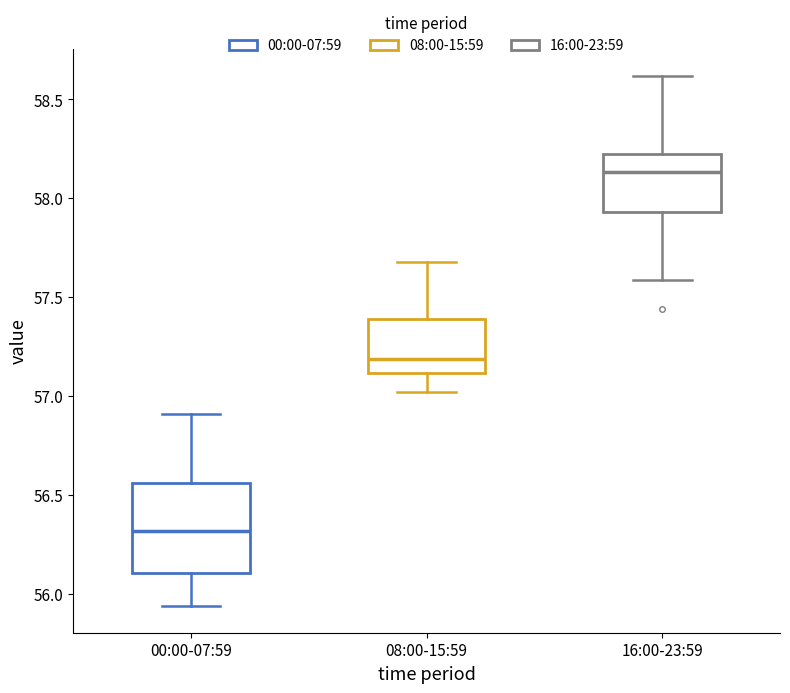

Reading left to right, transcribe this box plot: for each box, give where its median line is, the range the box spans, and where its two whiskers end, as read against the y-axis. The values are not printed on the chart, so give them approximately, as read against the axis.

00:00-07:59: median 56.30, box 56.10 to 56.55, whiskers 55.95 to 56.90
08:00-15:59: median 57.20, box 57.10 to 57.40, whiskers 57.00 to 57.70
16:00-23:59: median 58.15, box 57.95 to 58.25, whiskers 57.60 to 58.60